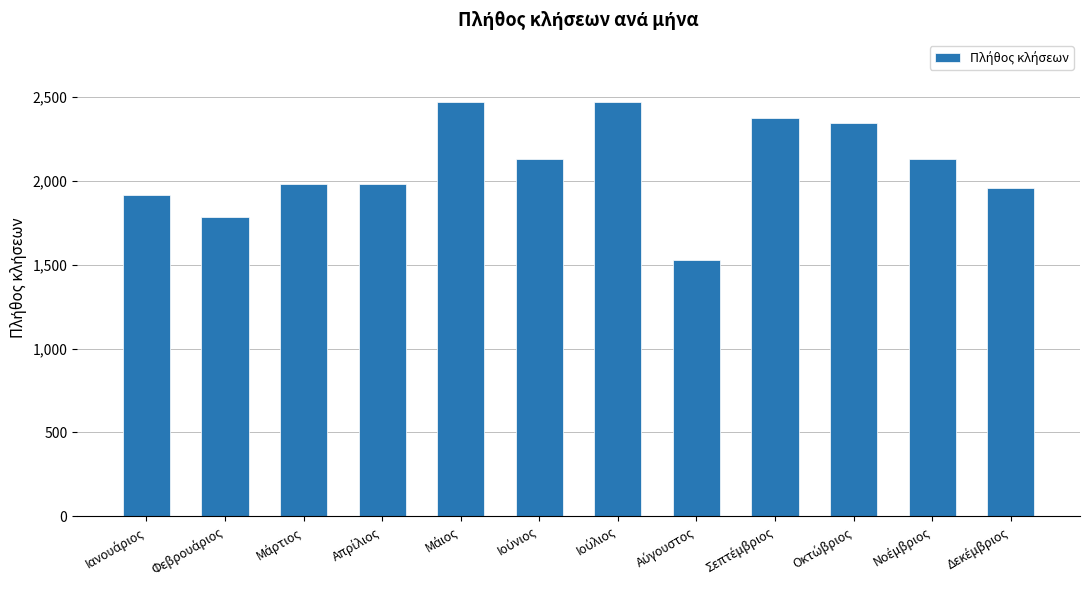

What is the maximum value shown in the chart?

2472